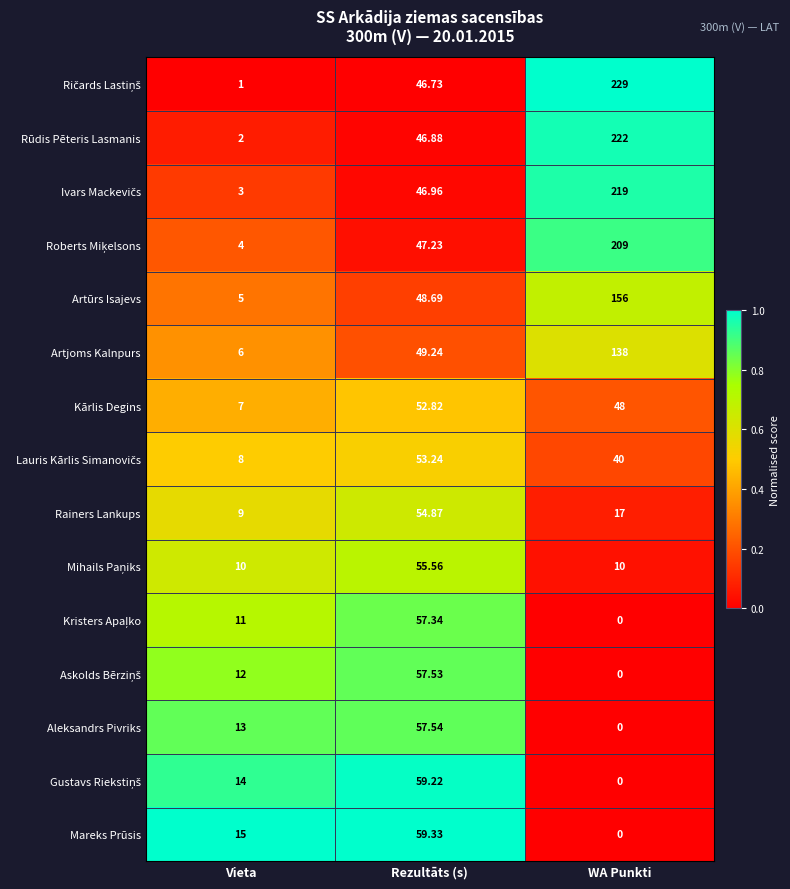

At which category is the sum across all series the highest?

WA Punkti